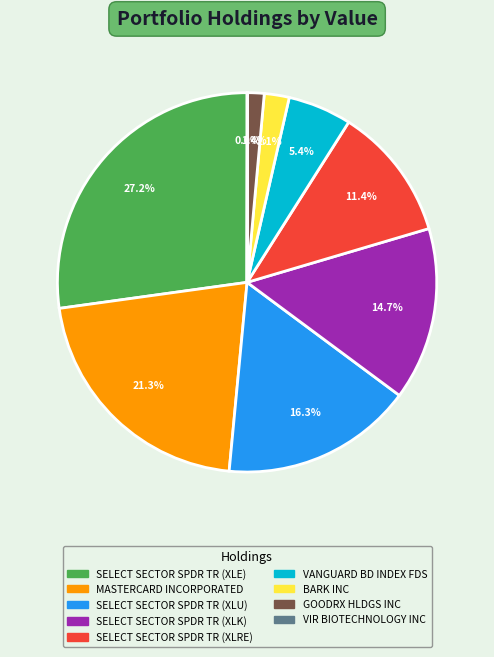

Does SELECT SECTOR SPDR TR (XLE) account for over 50% of the chart?

No